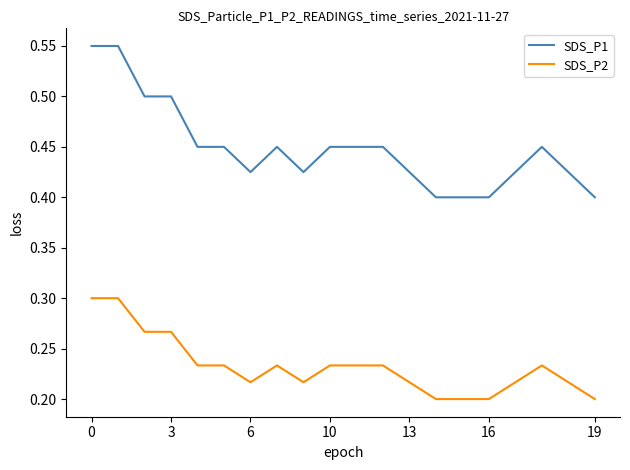

True or false: SDS_P1 and SDS_P2 cross at least once.

False